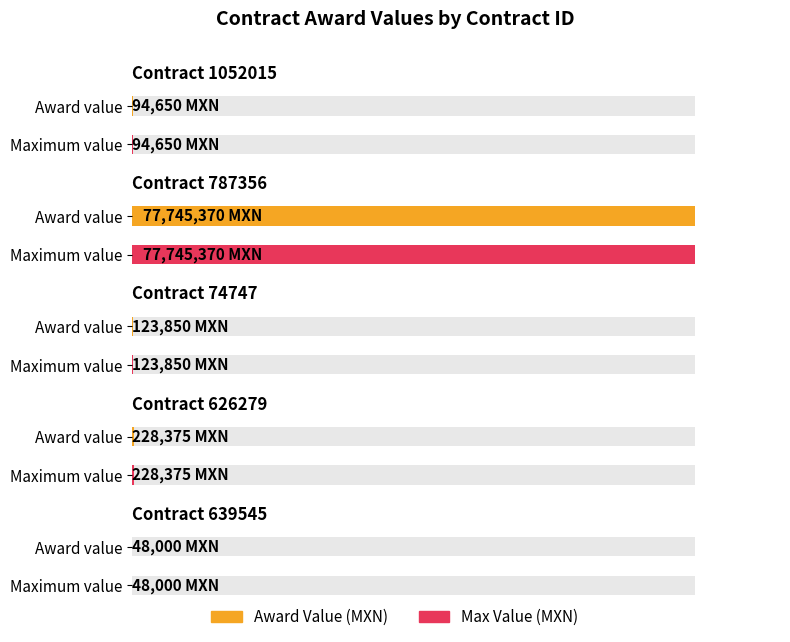

What is the label of the 1st bar from the right?

Contract 639545